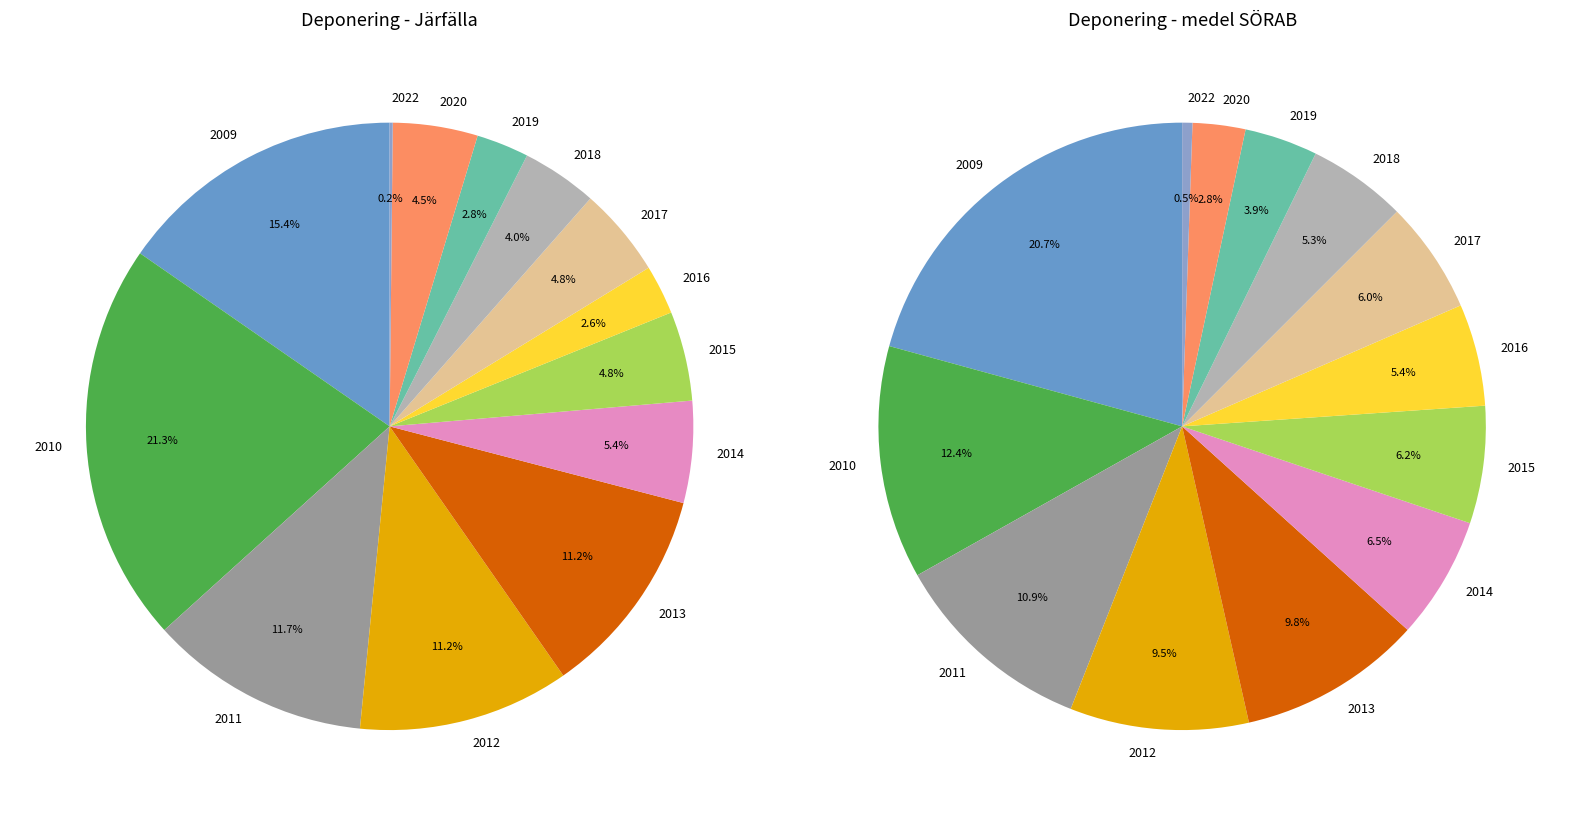

Between 2022 and 2013, which is larger?

2013